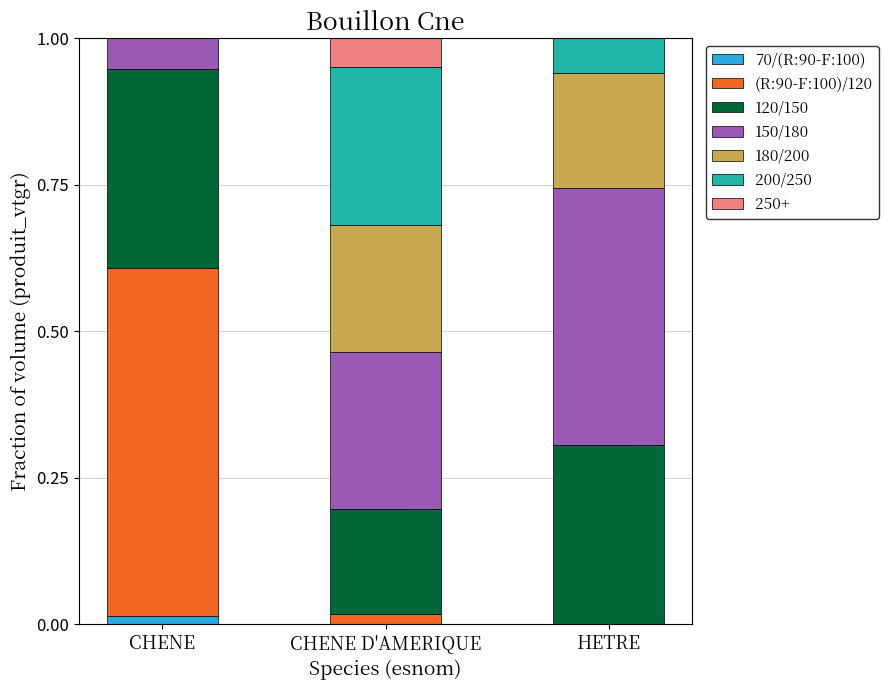

The value of 70/(R:90-F:100) at HETRE is 0.0. True or false?

True